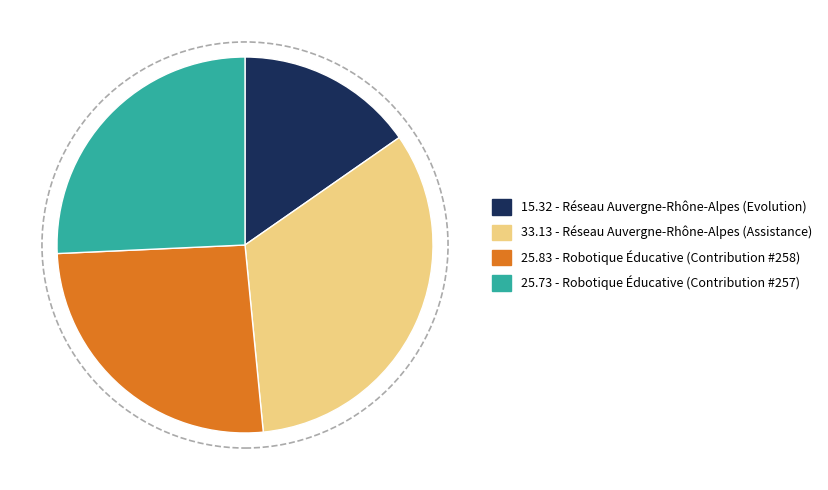

How many segments does this pie chart have?

4